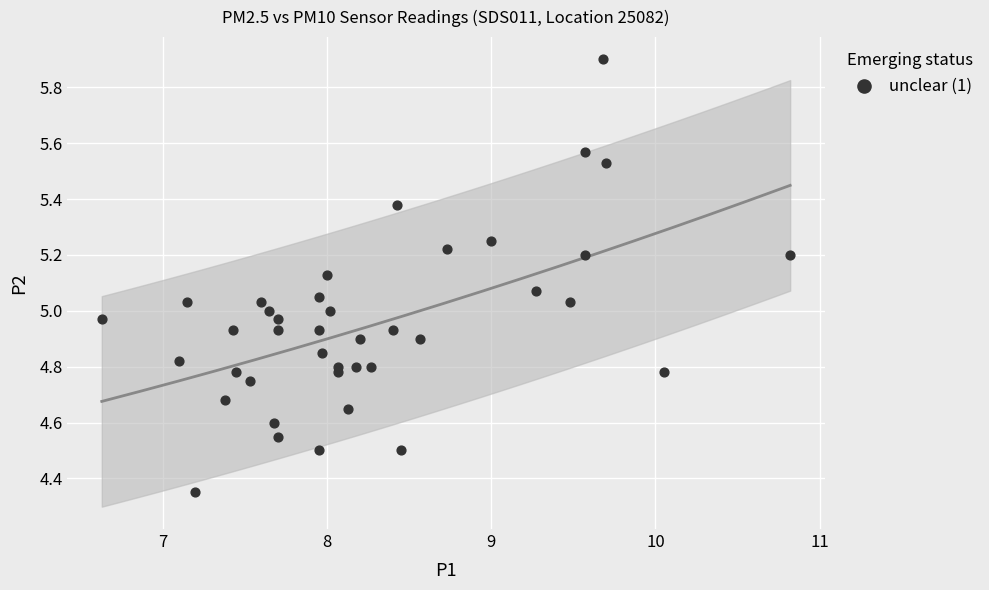

What is the range of X values (max minus min)?

4.2